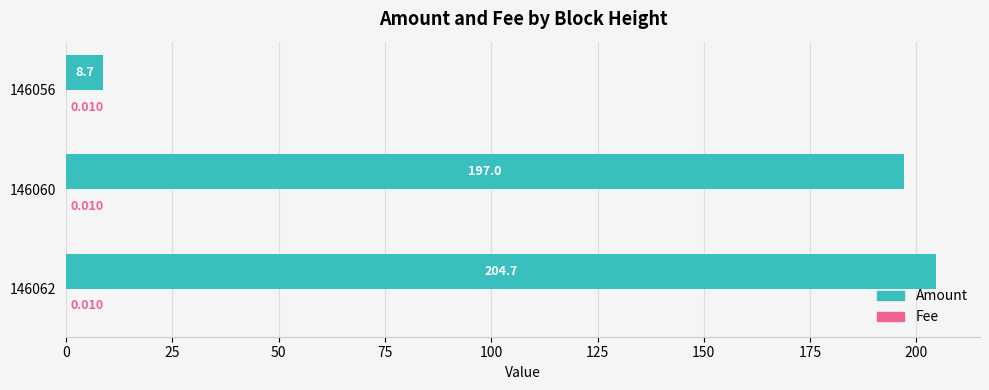

Which series has the largest total across all categories?

Amount